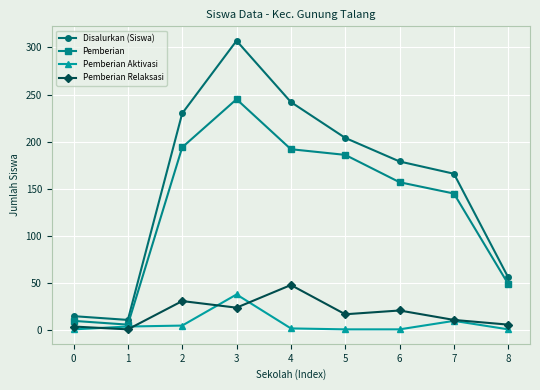

At which category does the chart reach its peak across all series?

3